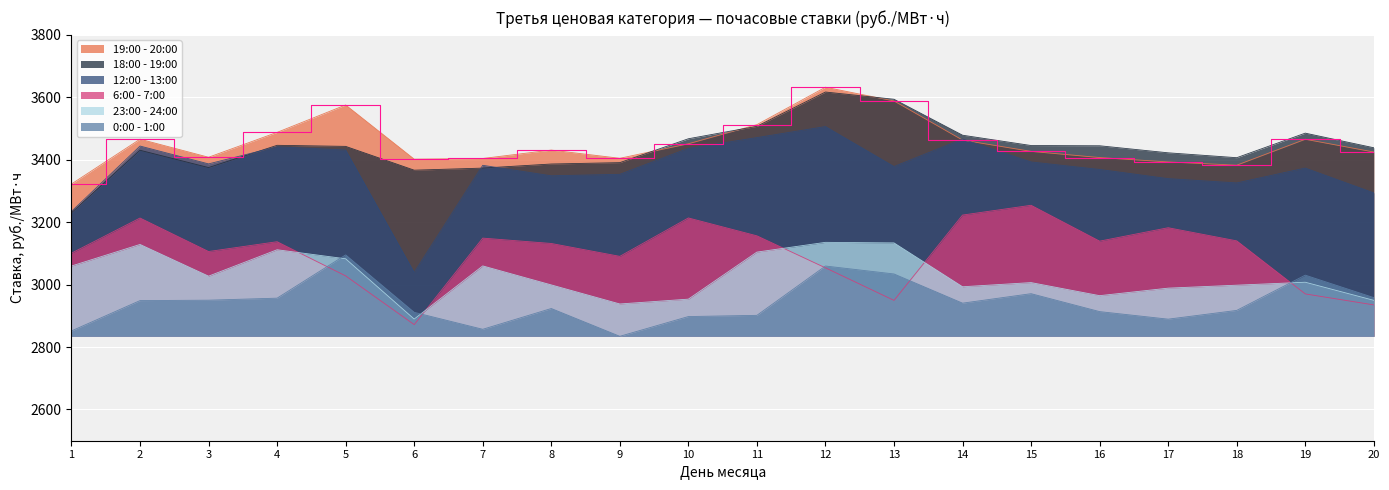

Rank the categories by 19:00 - 20:00 value from highest to lowest.

12, 13, 5, 11, 4, 2, 19, 14, 10, 8, 15, 20, 3, 16, 9, 7, 6, 17, 18, 1